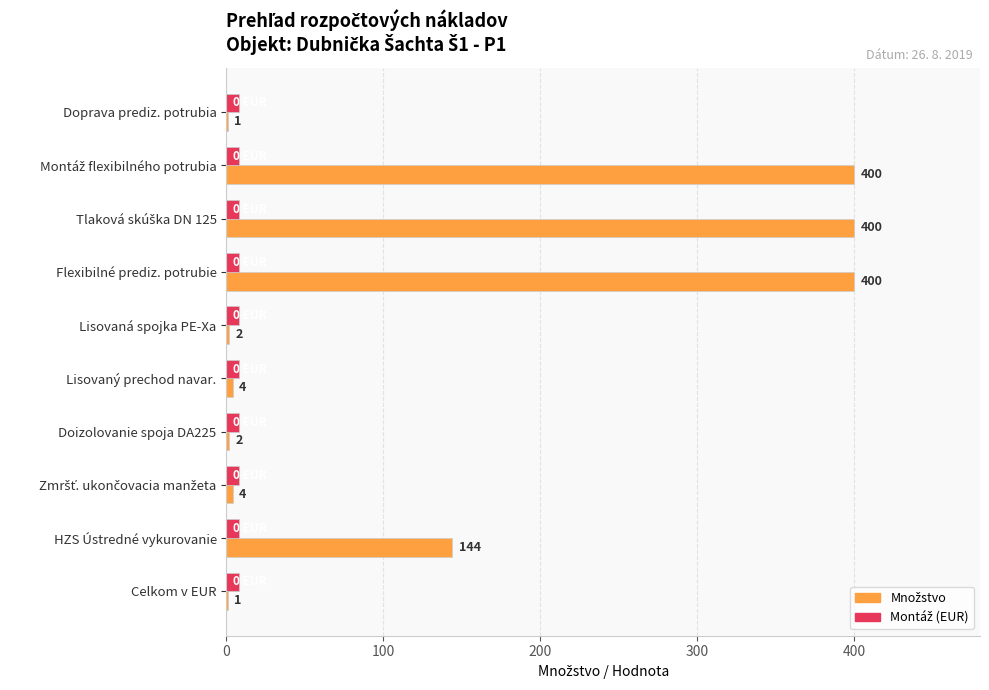

What is the greatest value displayed?

400